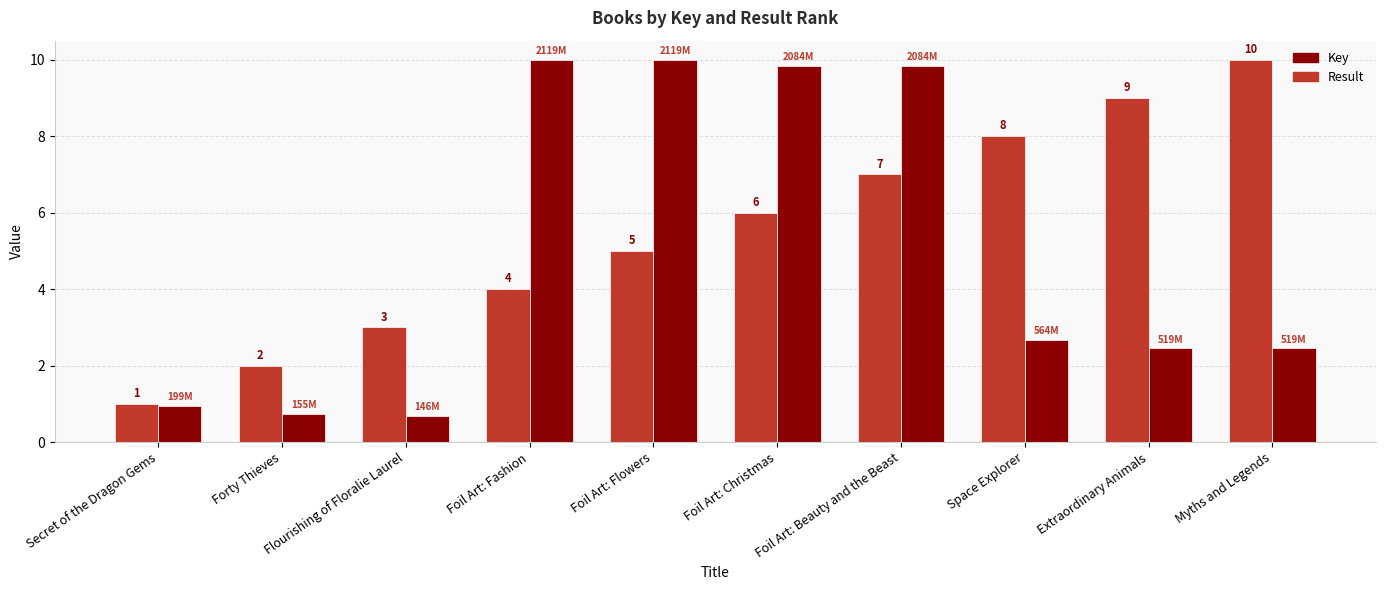

Does the chart contain stacked bars?

No